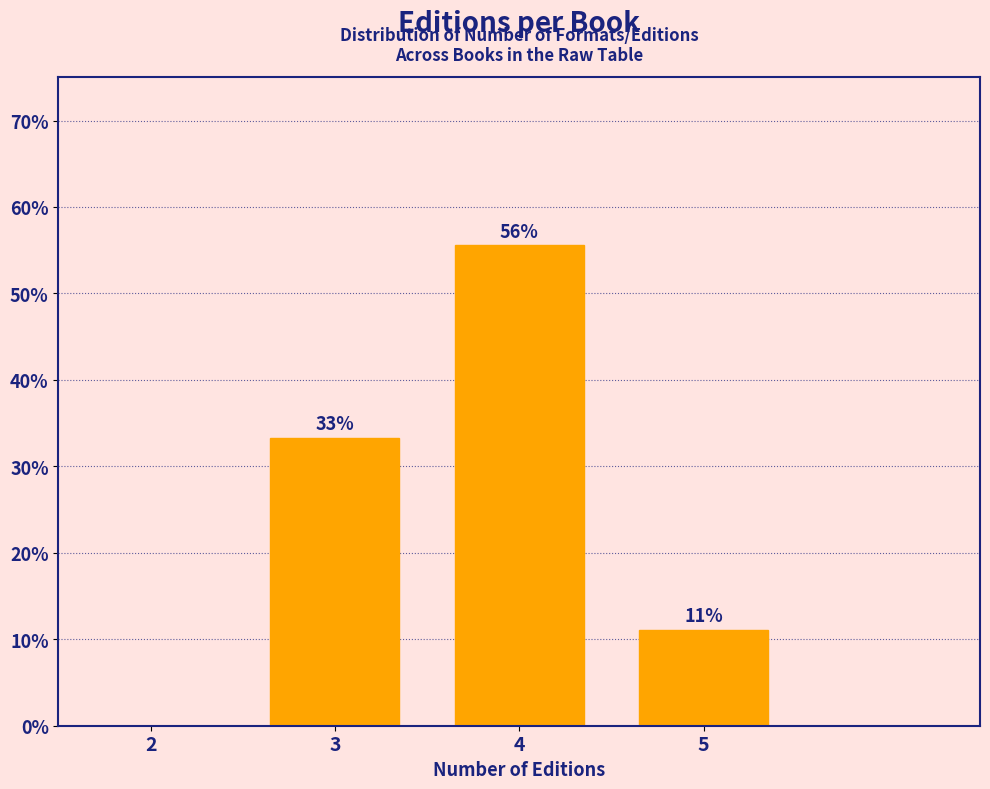

Are the bars horizontal?

No